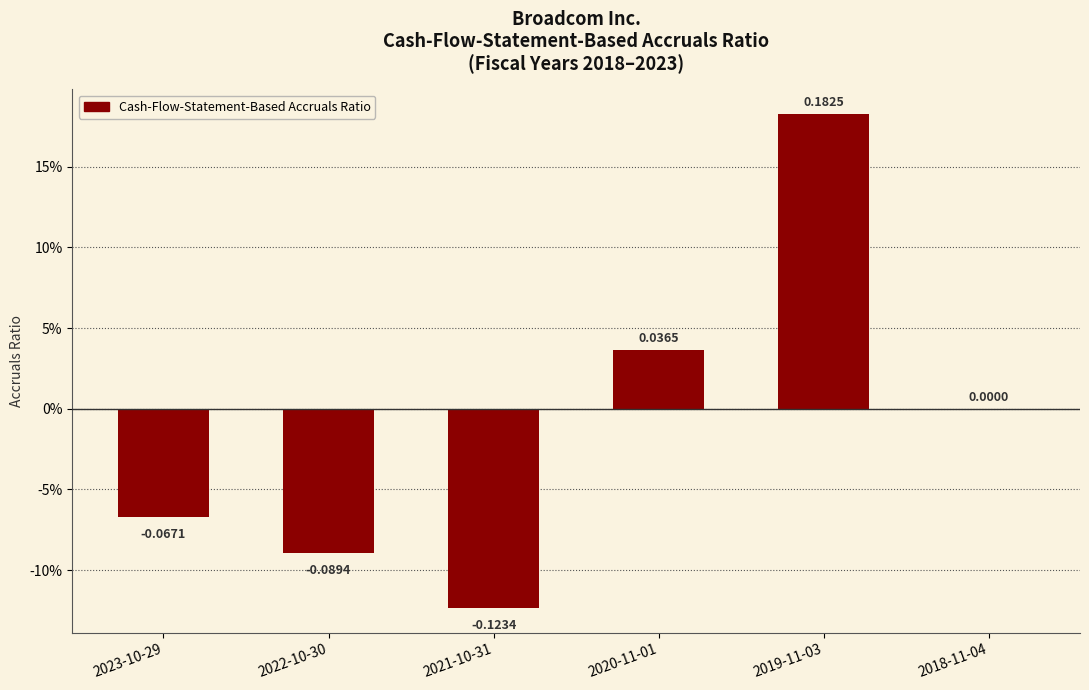

Which has a higher value, 2018-11-04 or 2021-10-31?

2018-11-04